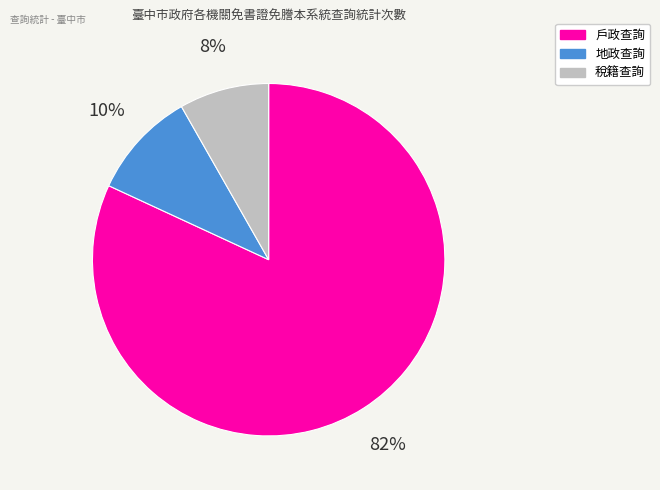

How many slices are in this pie chart?

3